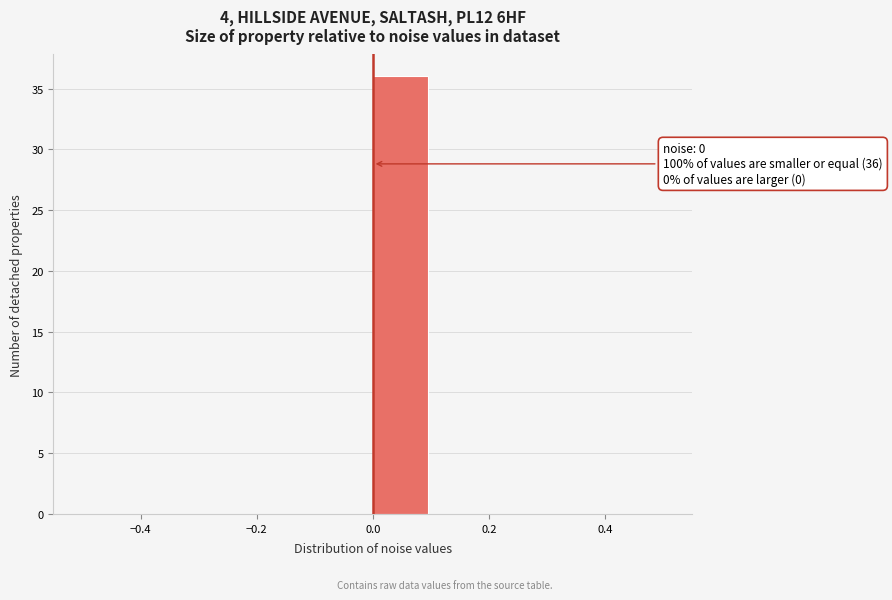

Over which range of the x-axis is the bar tallest?

0.0 to 0.1